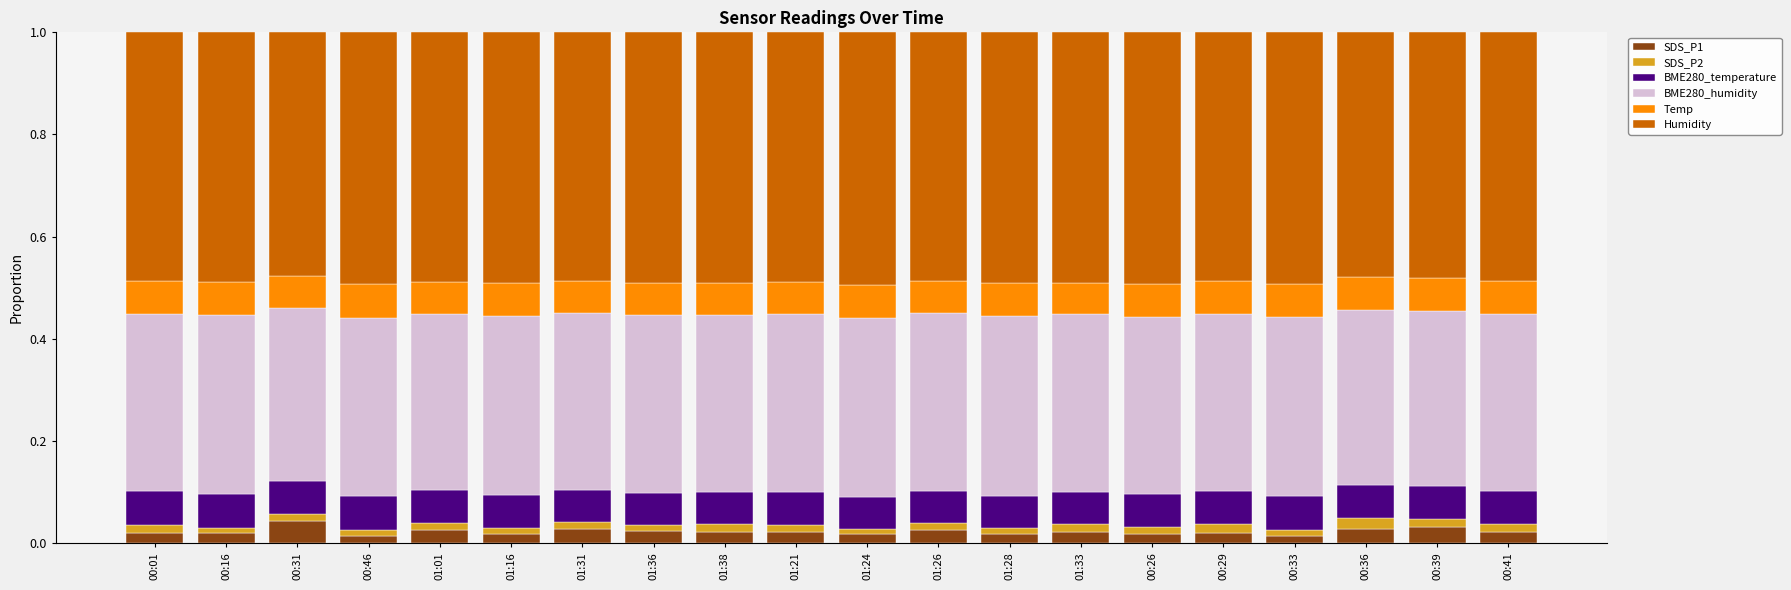

The value of SDS_P1 at 01:26 is 0.0. True or false?

True